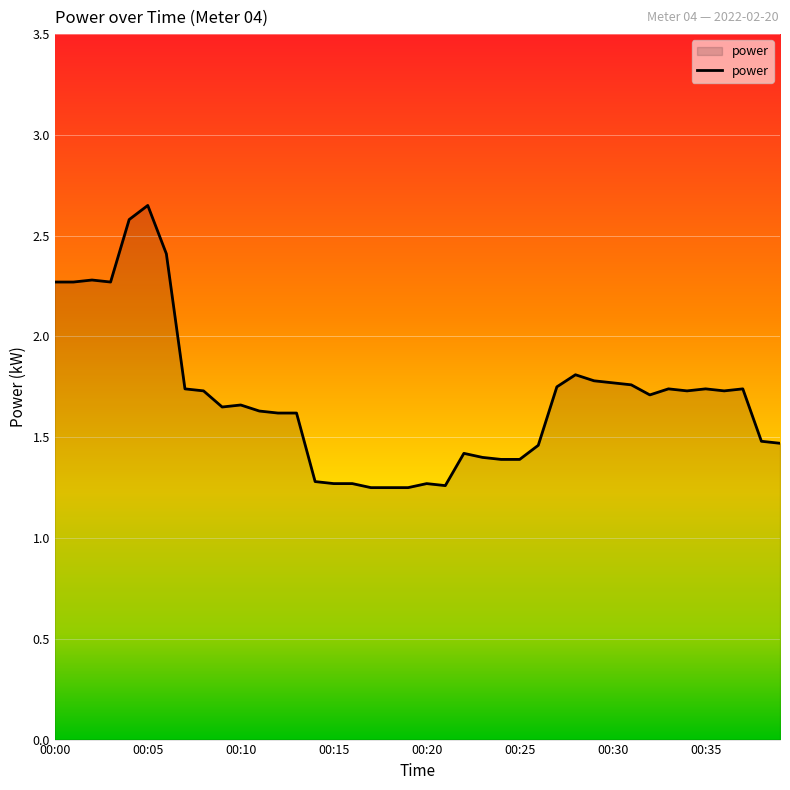

What is the difference between the maximum and minimum values?

1.4